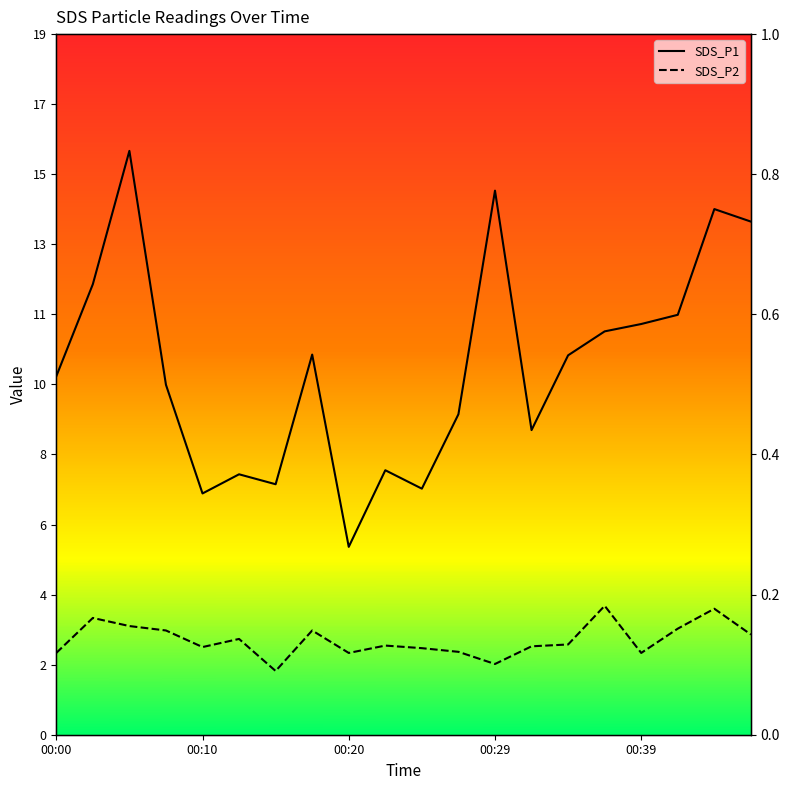

What position from the left is 10?

11